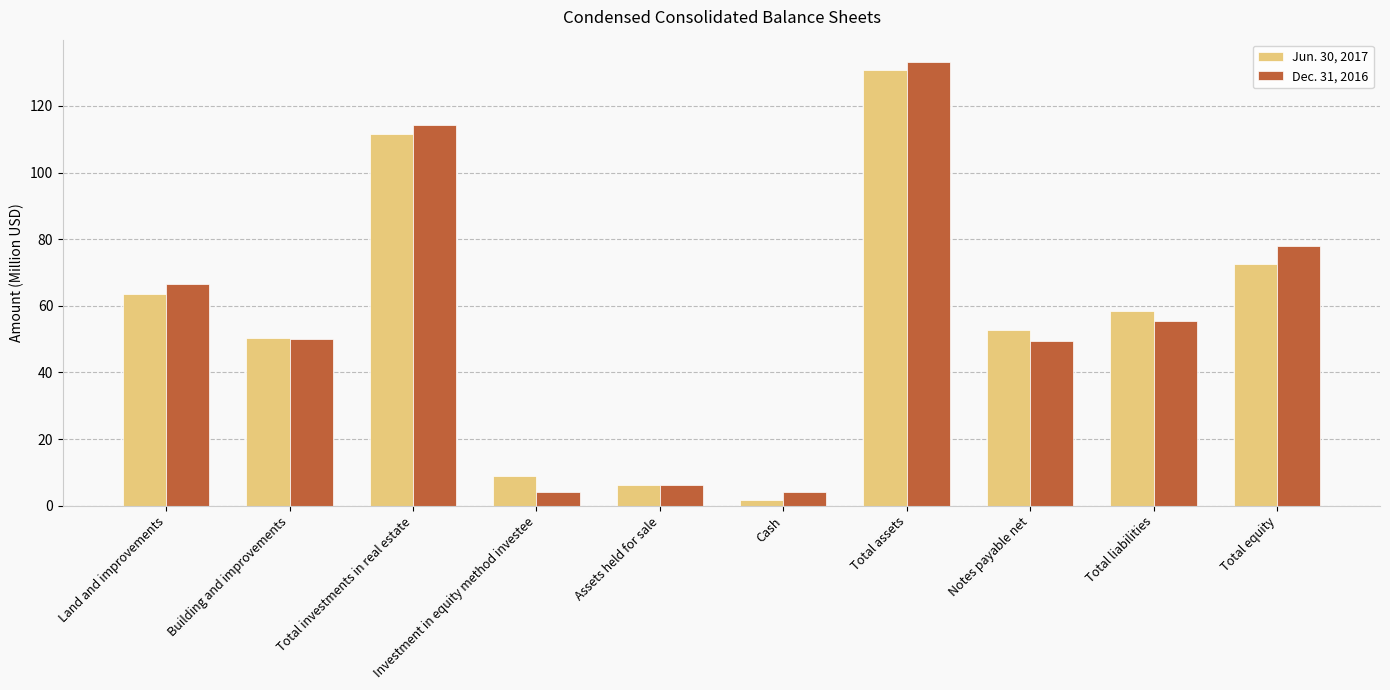

Rank the series by their maximum value, from highest to lowest.

Dec. 31, 2016, Jun. 30, 2017